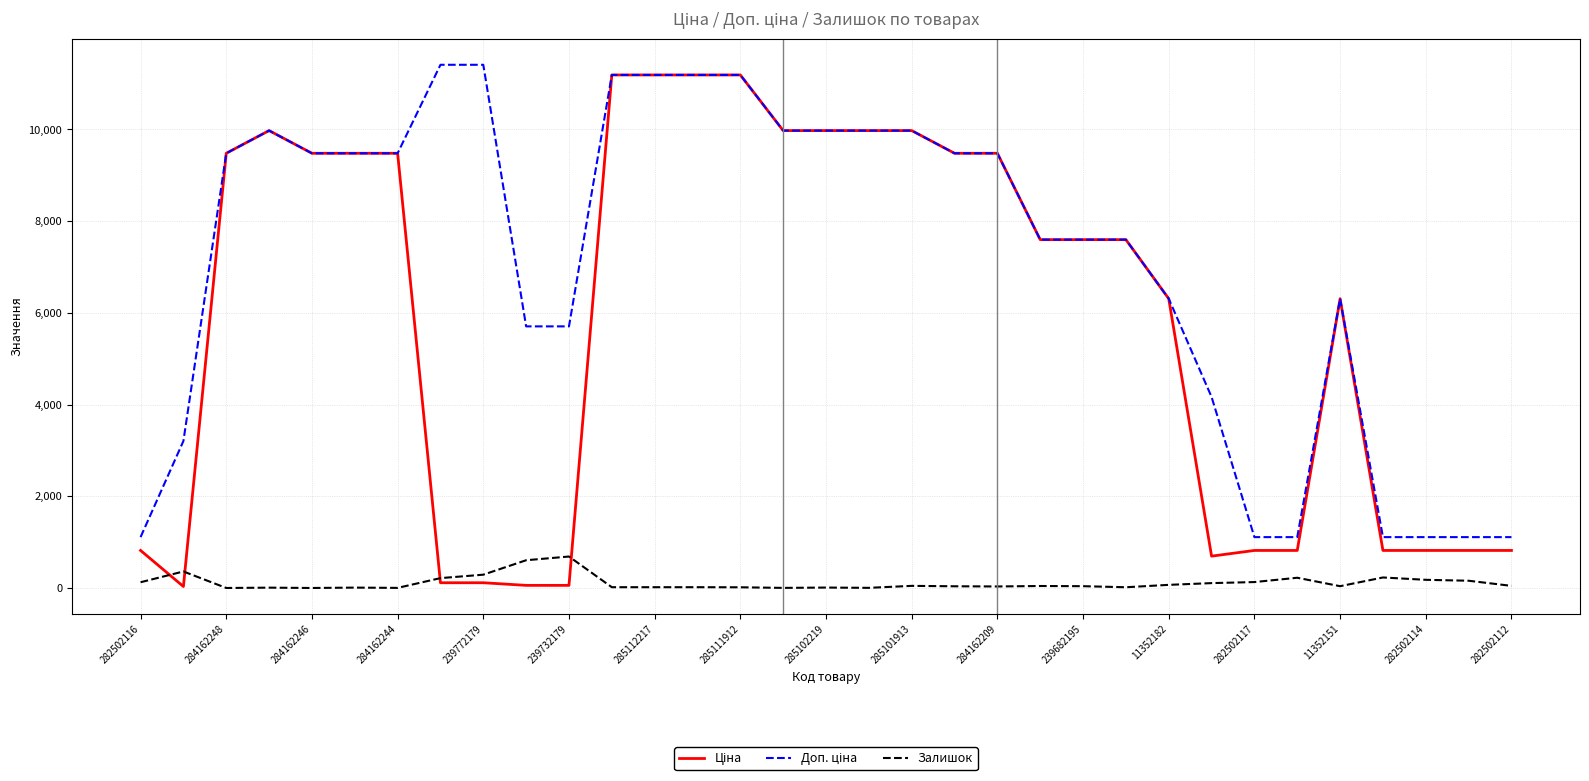

What is the maximum value for Залишок?

686.0